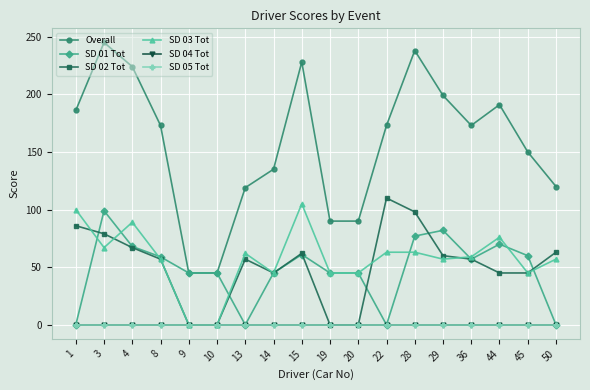

True or false: SD 01 Tot and SD 05 Tot cross at least once.

False